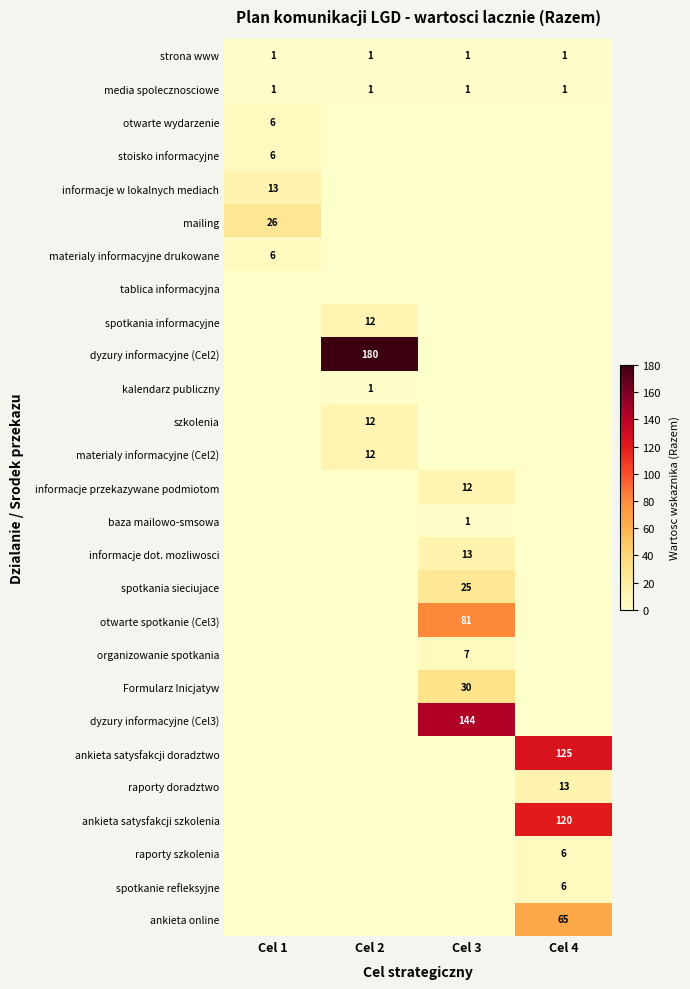

What is the spread (max minus min) of values at Cel 2?

180